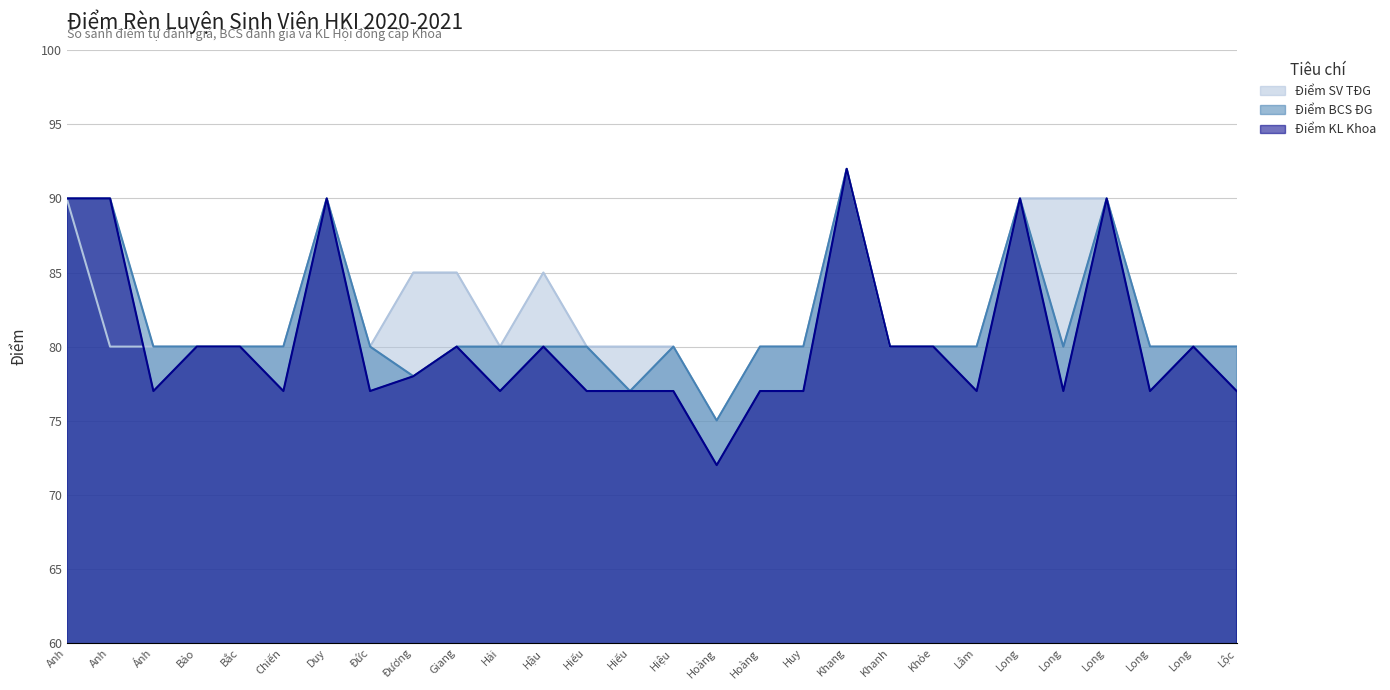

Rank the series by their maximum value, from lowest to highest.

Điểm SV TĐG, Điểm BCS ĐG, Điểm KL Khoa